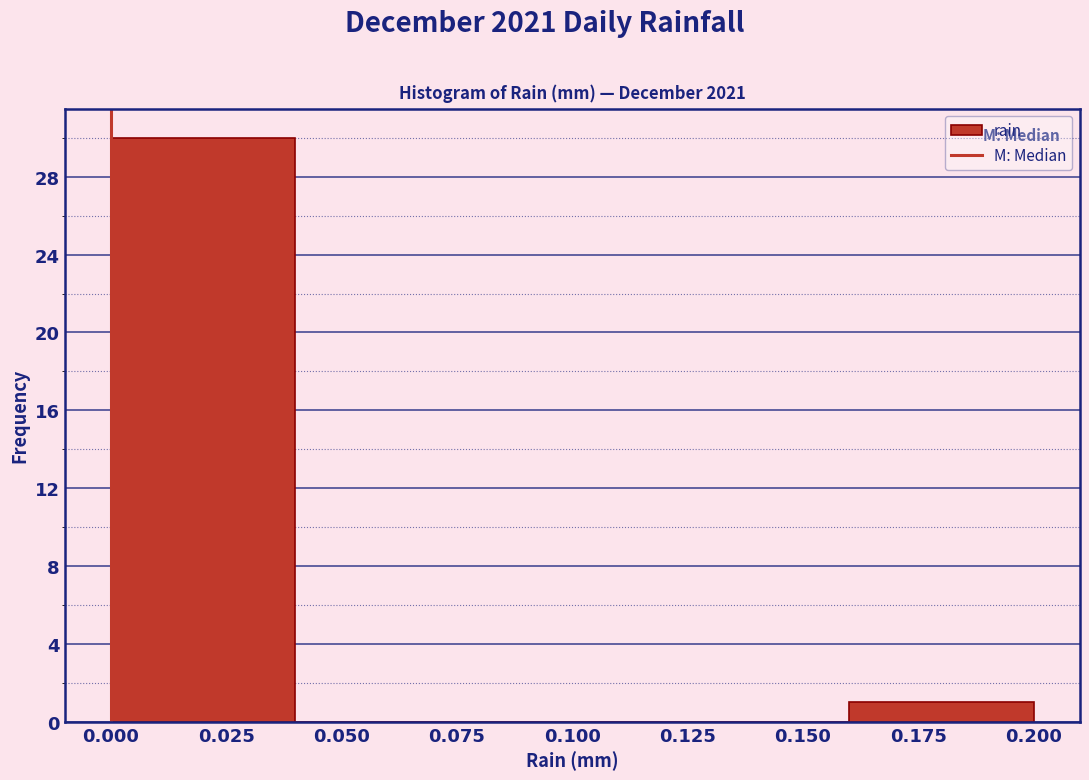

Reading left to right, list every bar in this chart as the range it spans on the x-axis followed by its height. The values are not printed on the chart, so give them approximately, as read against the axis.

0.00 to 0.04: 30
0.04 to 0.08: 0
0.08 to 0.12: 0
0.12 to 0.16: 0
0.16 to 0.20: 1